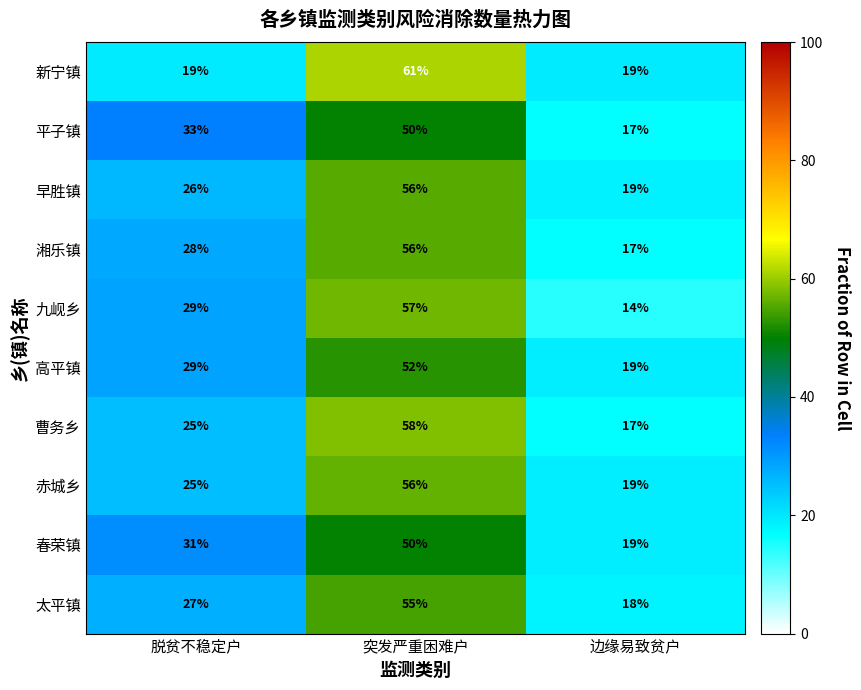

At which category is the sum across all series the highest?

突发严重困难户